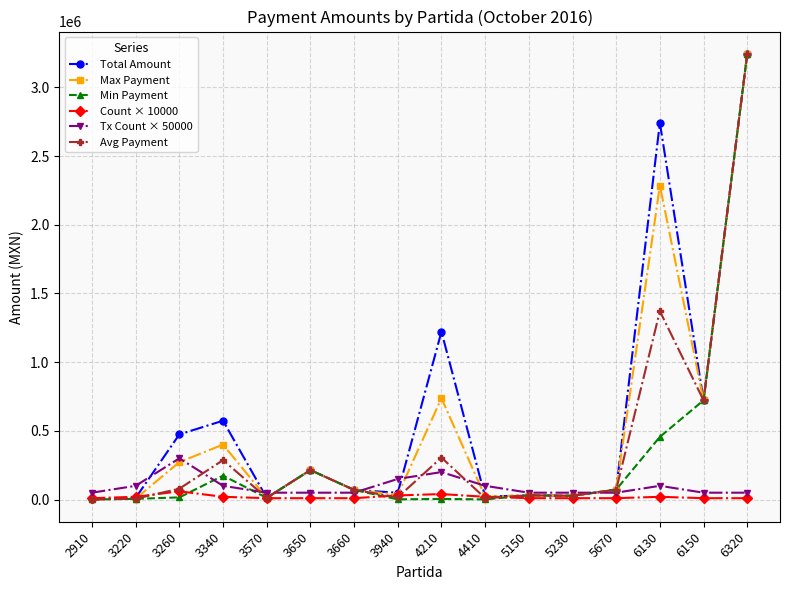

How many lines are shown in the chart?

6